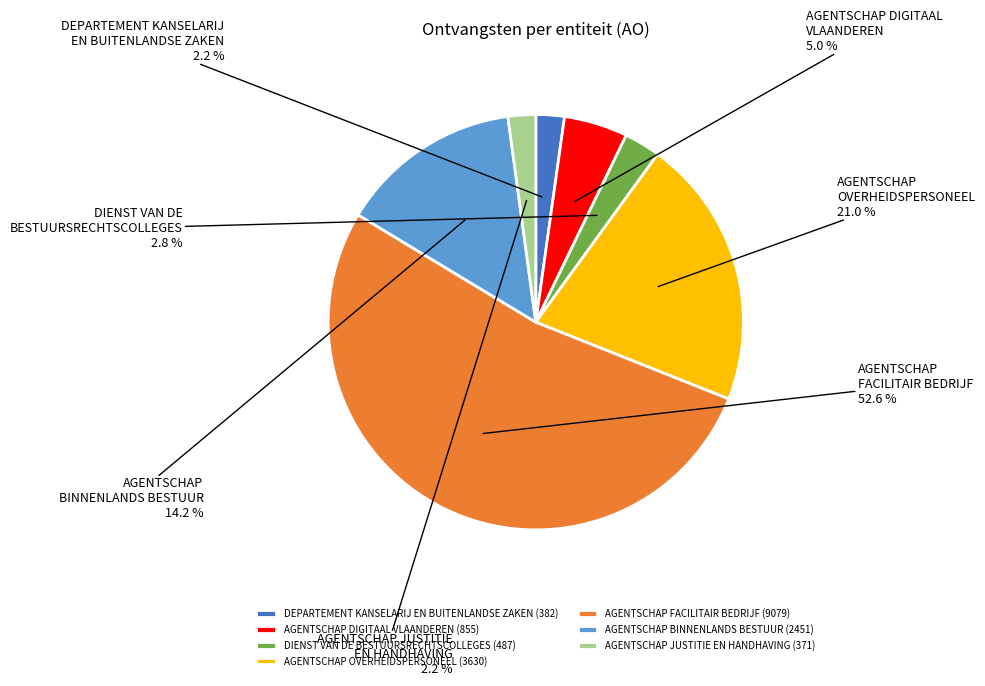

What portion of the pie excludes AGENTSCHAP OVERHEIDSPERSONEEL?

79.0%